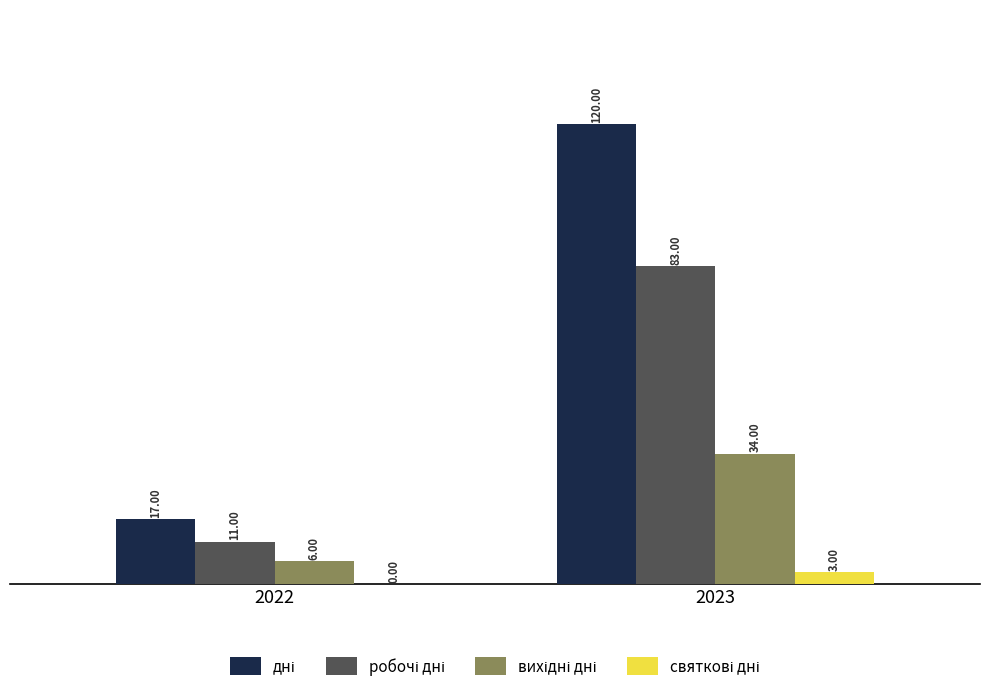

At which category is the sum across all series the highest?

2023